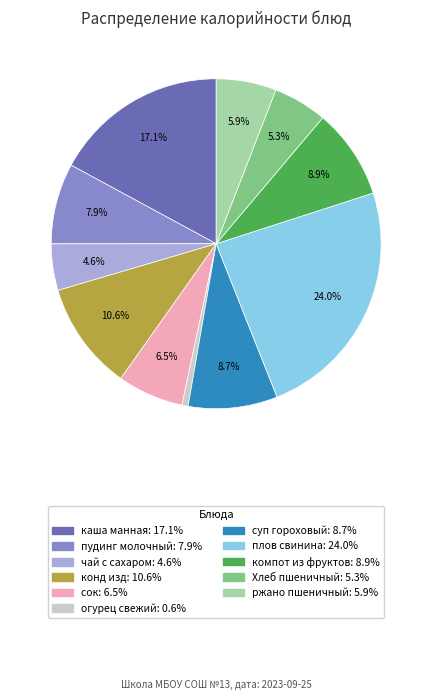

Does компот из фруктов account for over 50% of the chart?

No